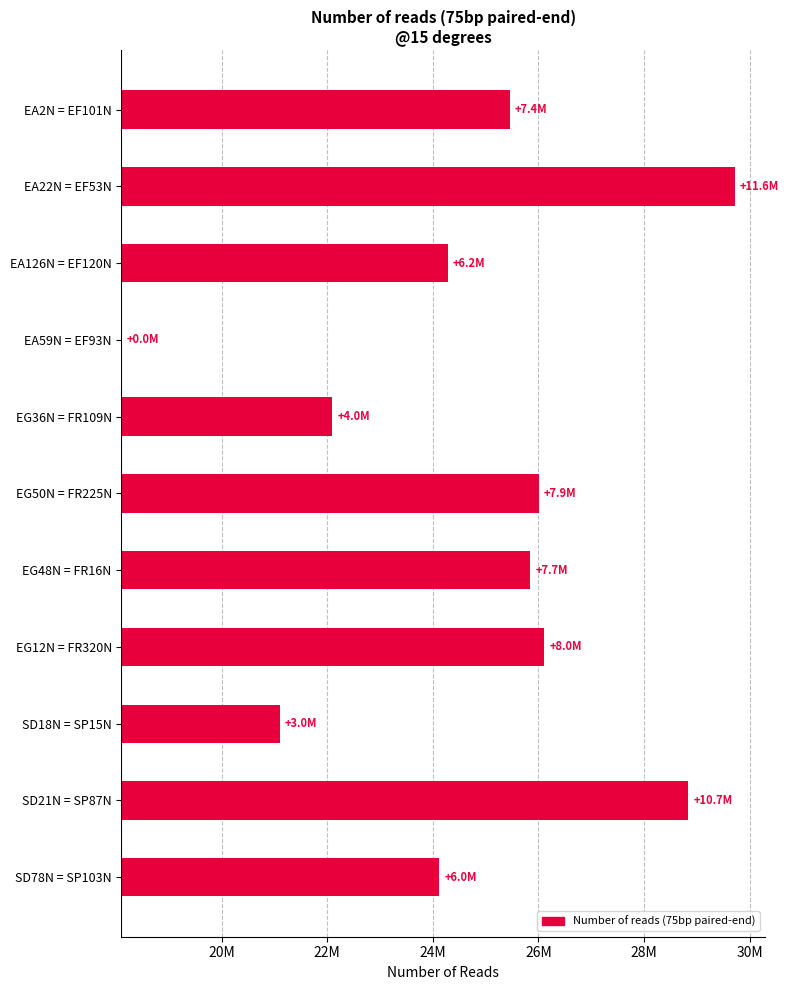

Does the chart contain any negative values?

No